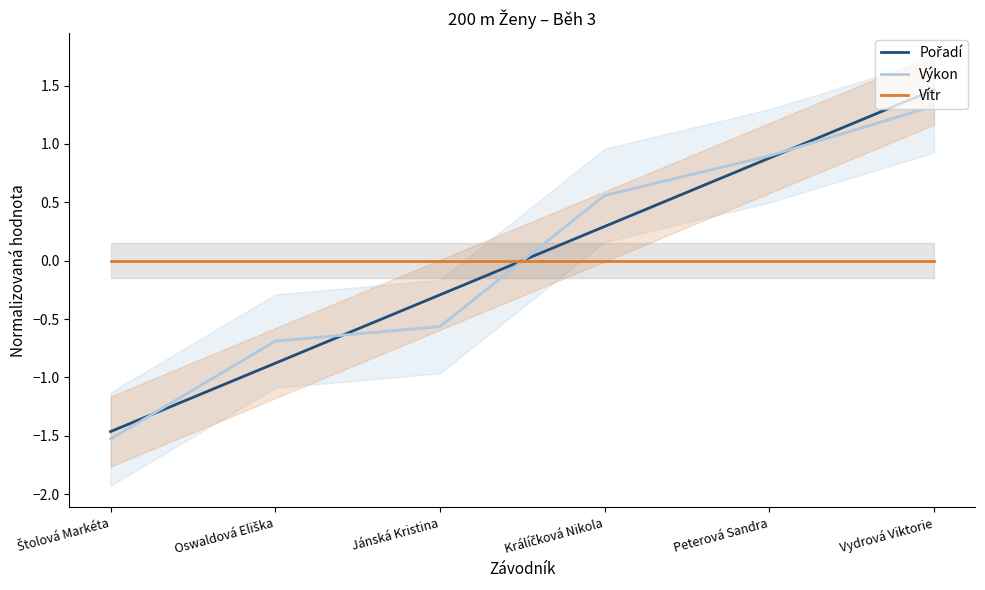

Which series has the largest total across all categories?

Výkon